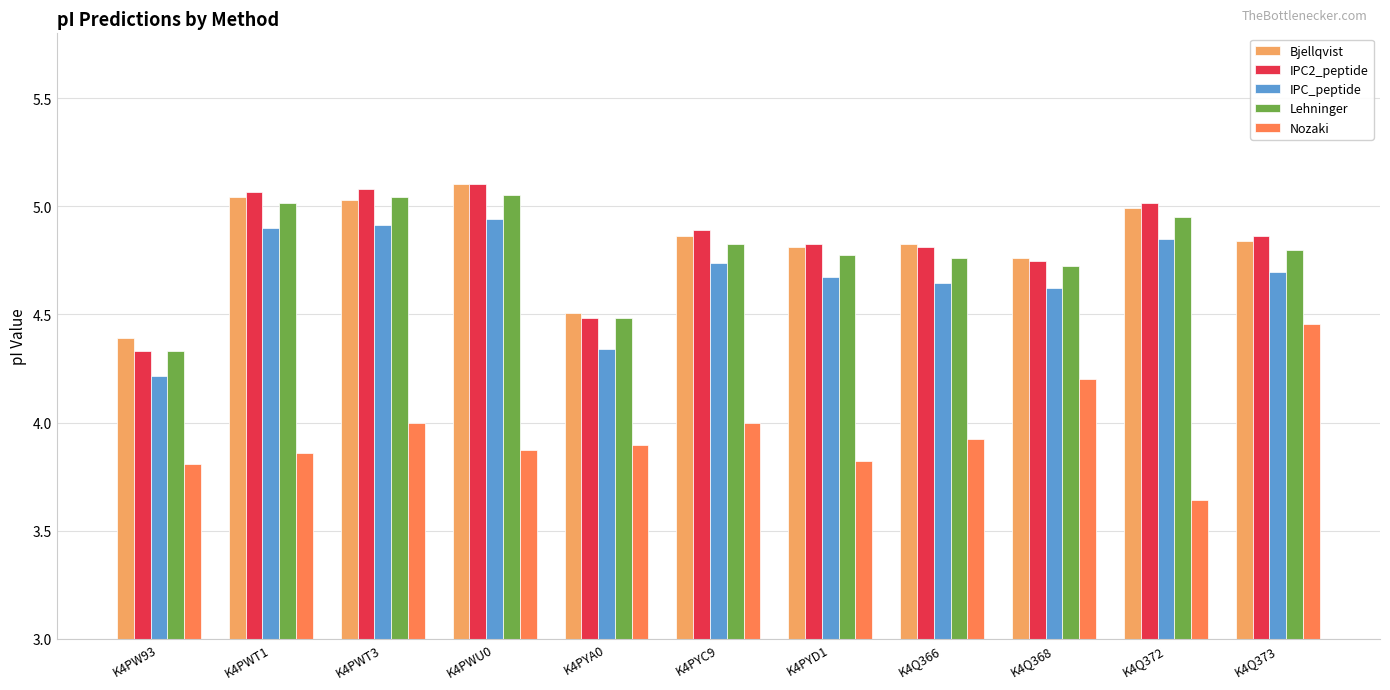

How many groups of bars are there?

11